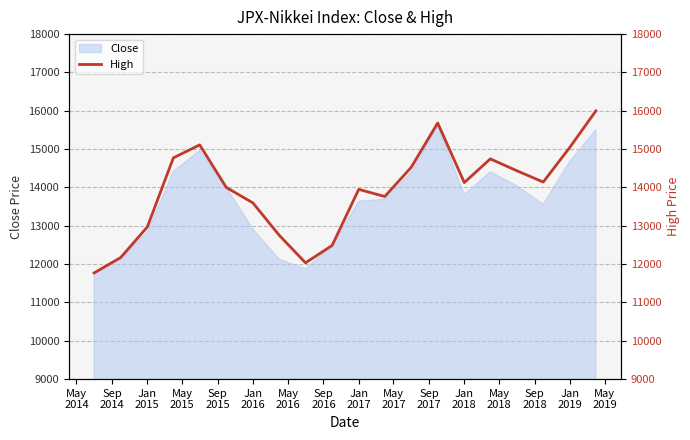

True or false: the data has more than 0 interior local peaks.

True